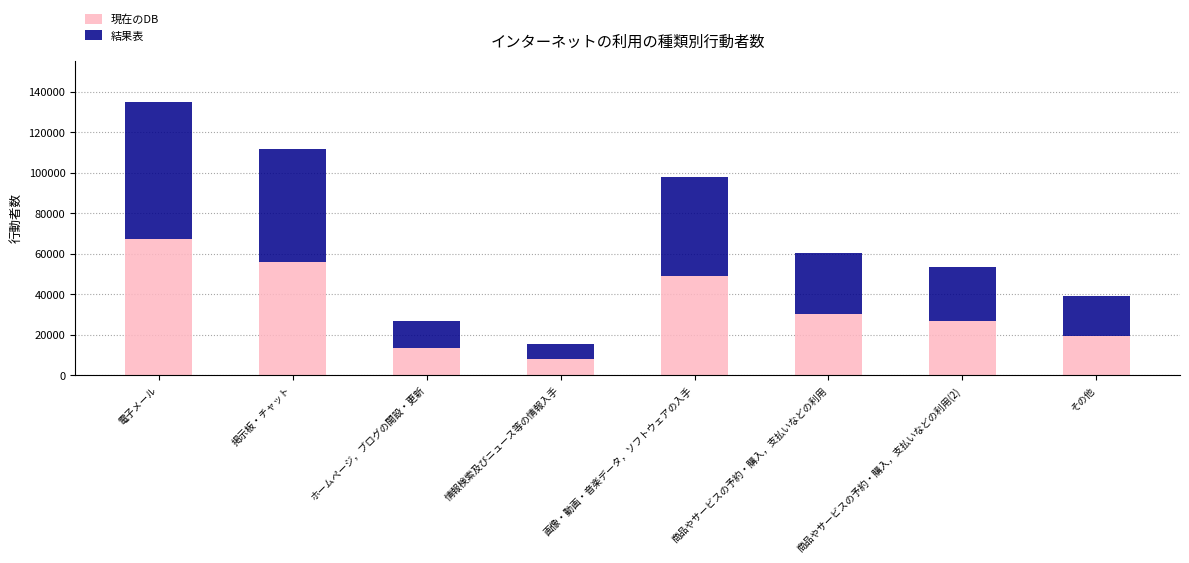

What is the difference between the second highest and minimum values in the 現在のDB series?

47941